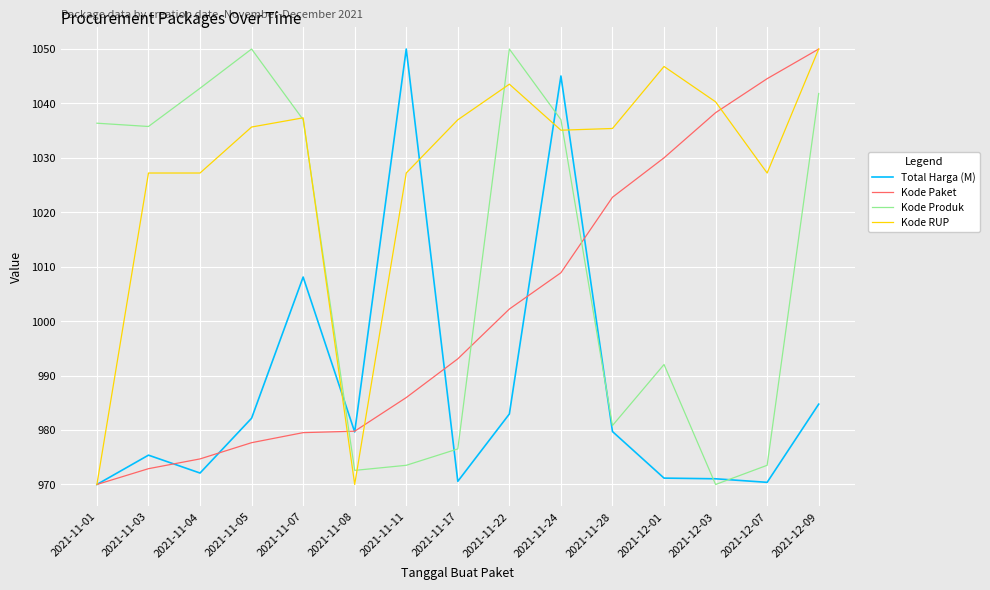

What position from the right is 2021-11-05?

12